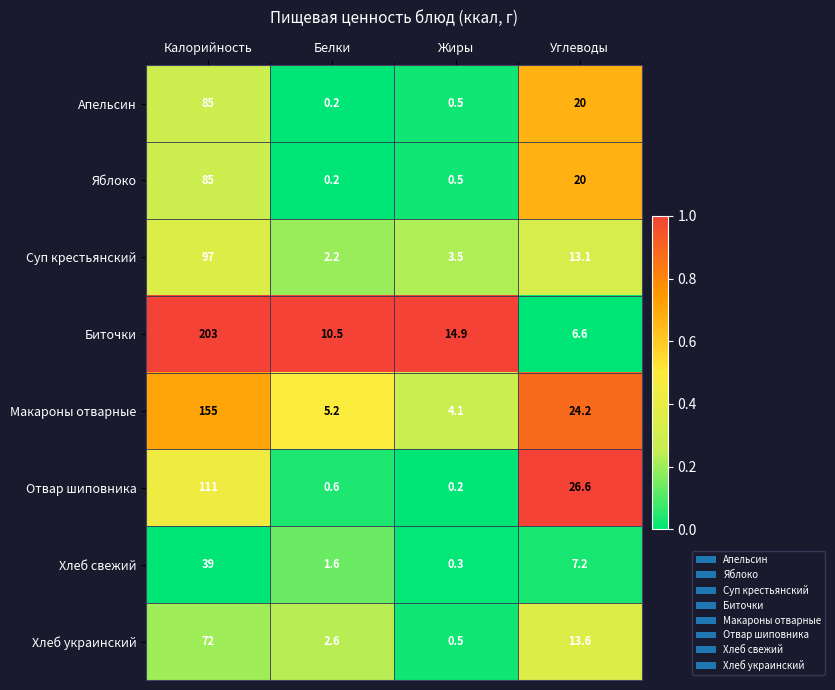

At which label is Биточки closest to 104?

Жиры